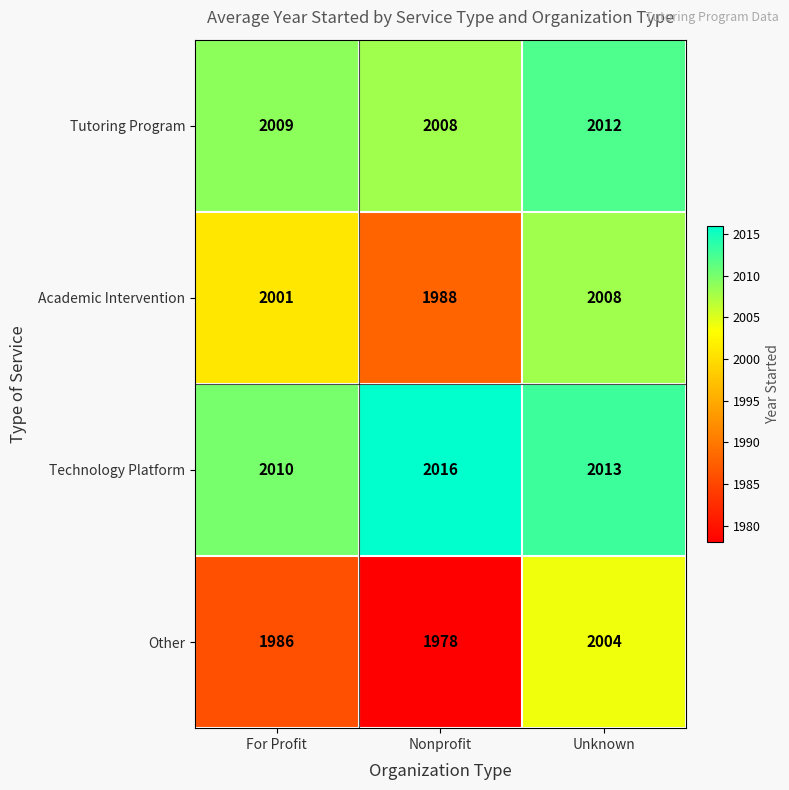

Is the value of Tutoring Program at Unknown greater than the value of Academic Intervention at Nonprofit?

Yes